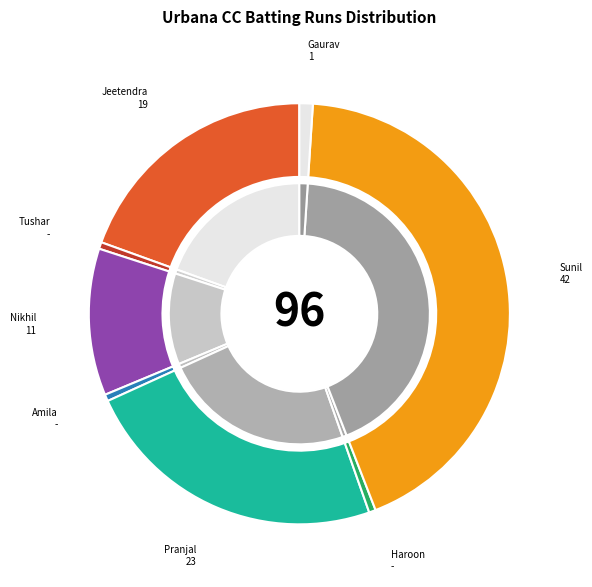

To the nearest percent, what percentage of the pie is Nikhil Bahl?

11%